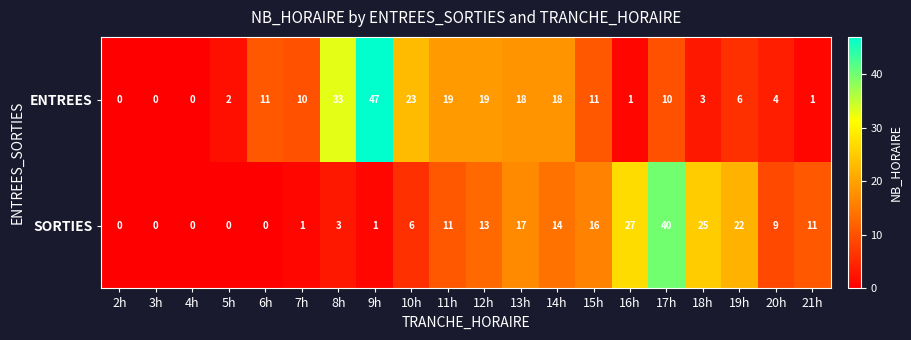

What is the difference between the maximum and minimum values in the SORTIES series?

40